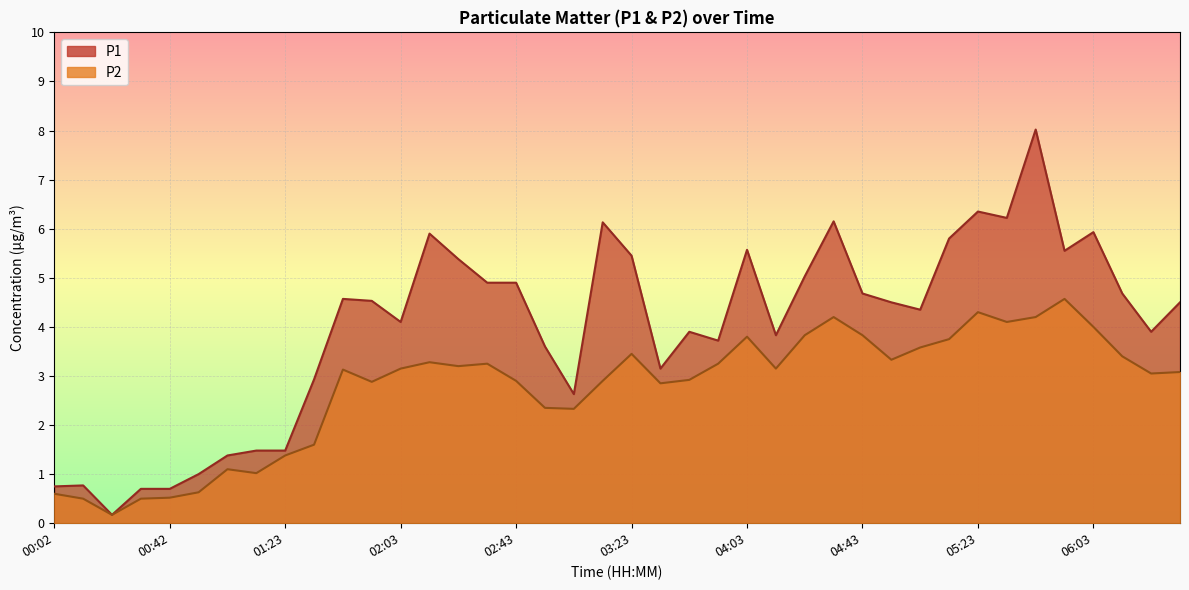

How many interior local valleys does the P1 series have?

10